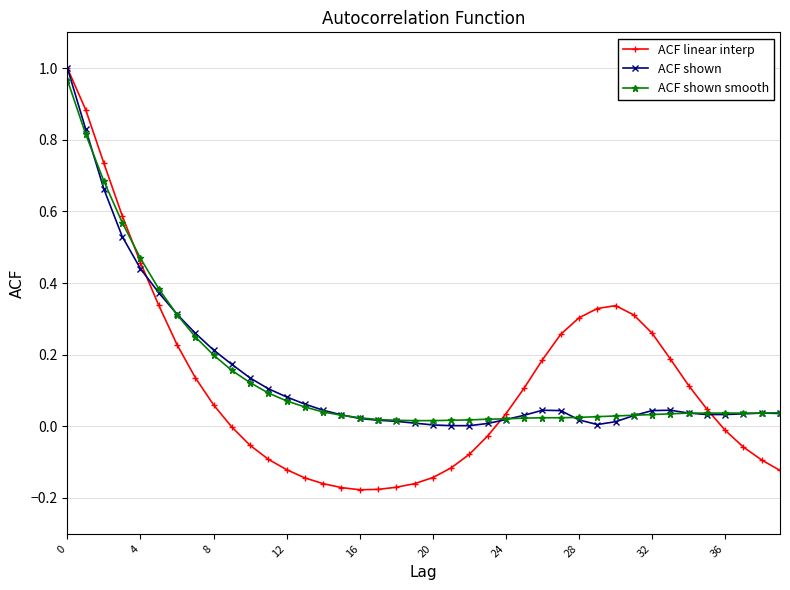

Which series has the largest range (max minus min)?

ACF linear interp